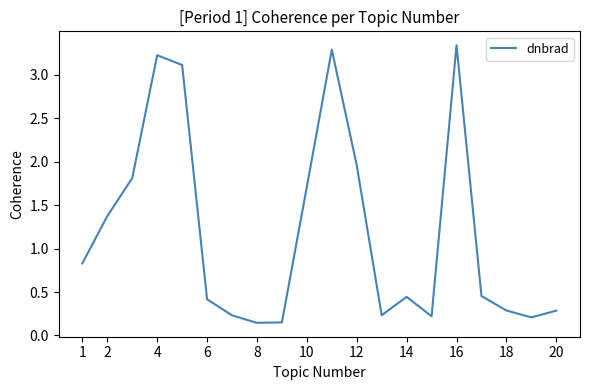

Is it true that the value at 4 is 3.2?

True